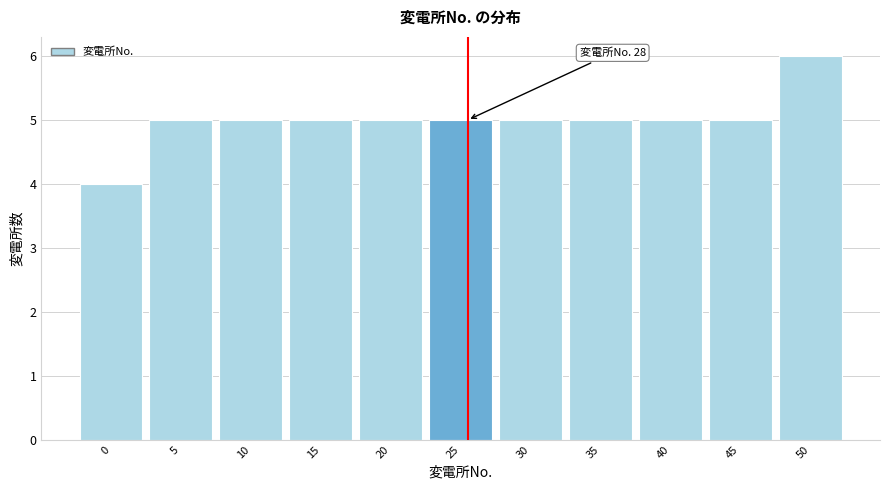

Reading left to right, extract all data points from this chart.

4	5	5	5	5	5	5	5	5	5	6